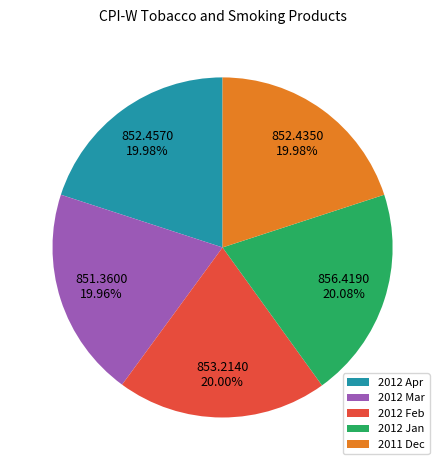

Is the sum of 2012 Jan and 2012 Feb greater than half?

No